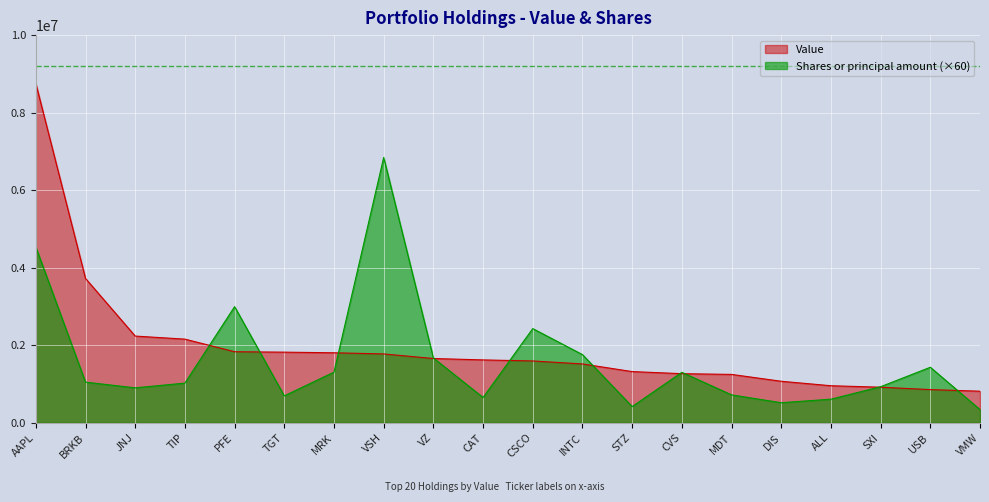

What is the difference between the Shares or principal amount values at SXI and CSCO?

1499220